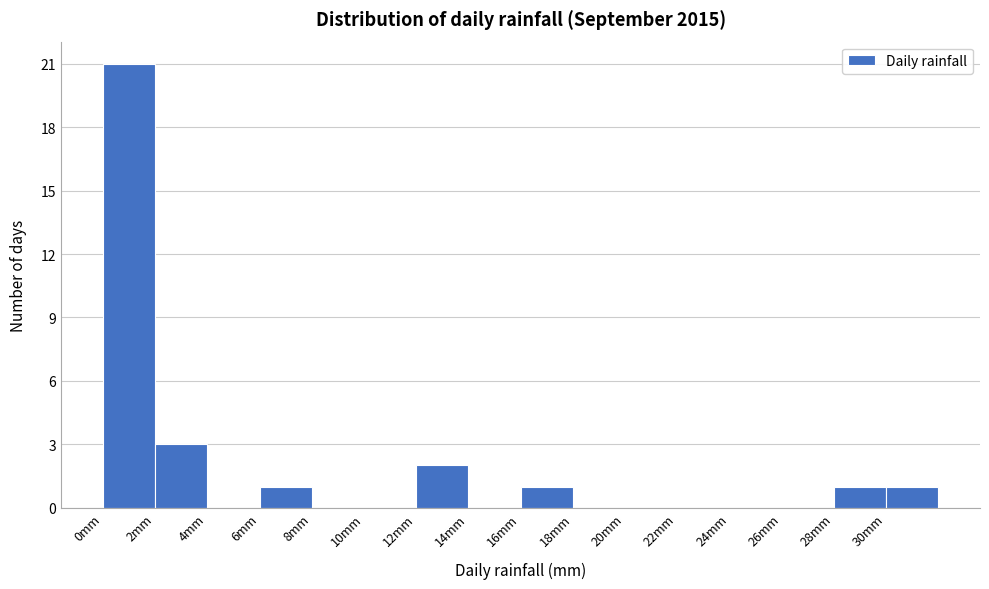

Reading left to right, transcribe this chart: for each bar, give the range it covers on the x-axis and its height. The values are not printed on the chart, so give them approximately, as read against the axis.

0 to 2: 21
2 to 4: 3
4 to 6: 0
6 to 8: 1
8 to 10: 0
10 to 12: 0
12 to 14: 2
14 to 16: 0
16 to 18: 1
18 to 20: 0
20 to 22: 0
22 to 24: 0
24 to 26: 0
26 to 28: 0
28 to 30: 1
30 to 32: 1